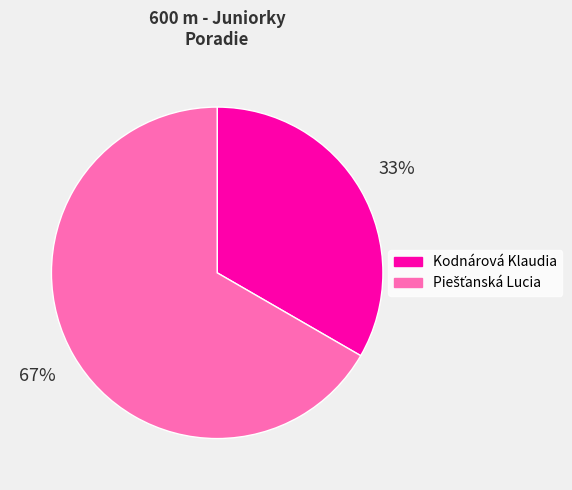

How many segments does this pie chart have?

2